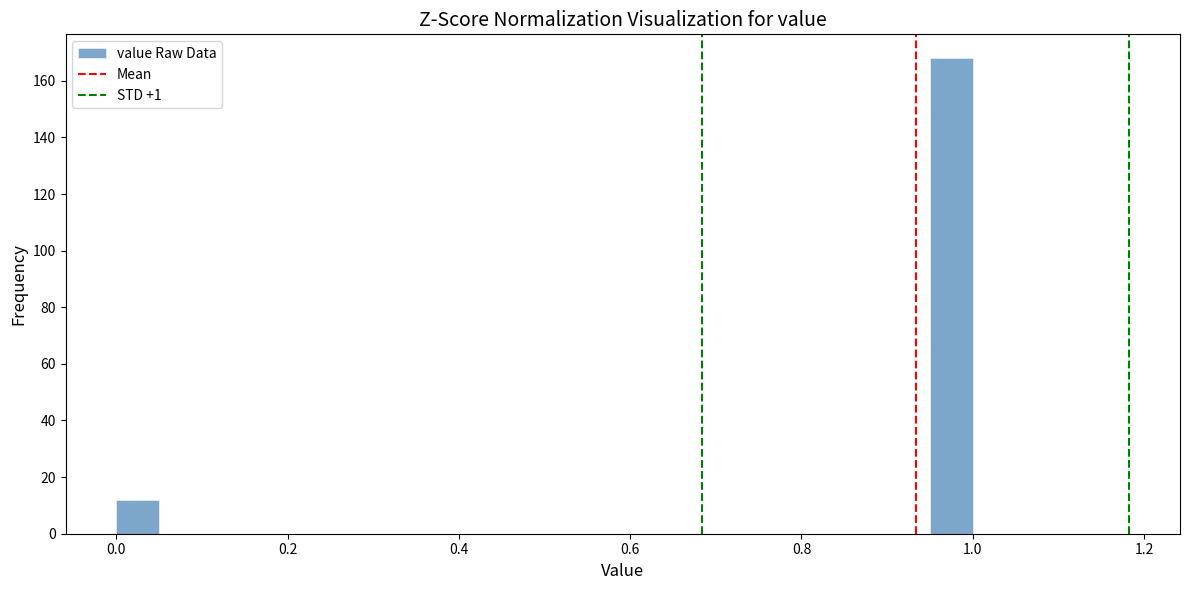

Read against the x-axis, roughly where is the centre of the tallest bar?

0.98